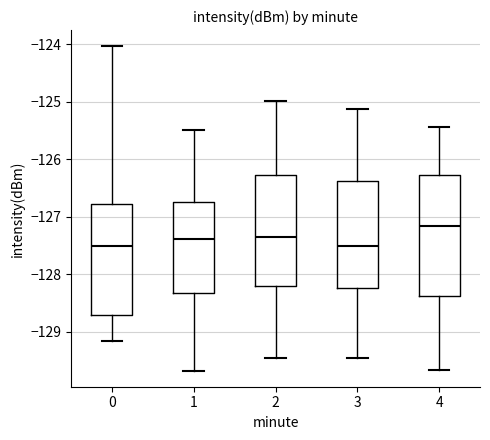

Reading left to right, read every box against the y-axis: the position of its median line, the range the box covers, and the ends of its whiskers. The values are not printed on the chart, so give them approximately, as read against the axis.

0: median -127.5, box -128.7 to -126.8, whiskers -129.2 to -124.0
1: median -127.4, box -128.3 to -126.7, whiskers -129.7 to -125.5
2: median -127.3, box -128.2 to -126.3, whiskers -129.5 to -125.0
3: median -127.5, box -128.2 to -126.4, whiskers -129.5 to -125.1
4: median -127.2, box -128.4 to -126.3, whiskers -129.7 to -125.4